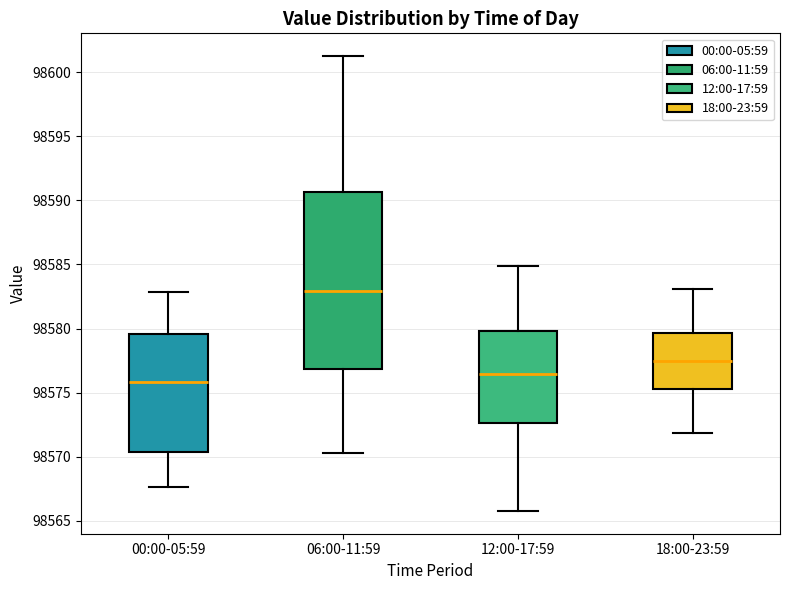

Which box has the lowest median line?

00:00-05:59